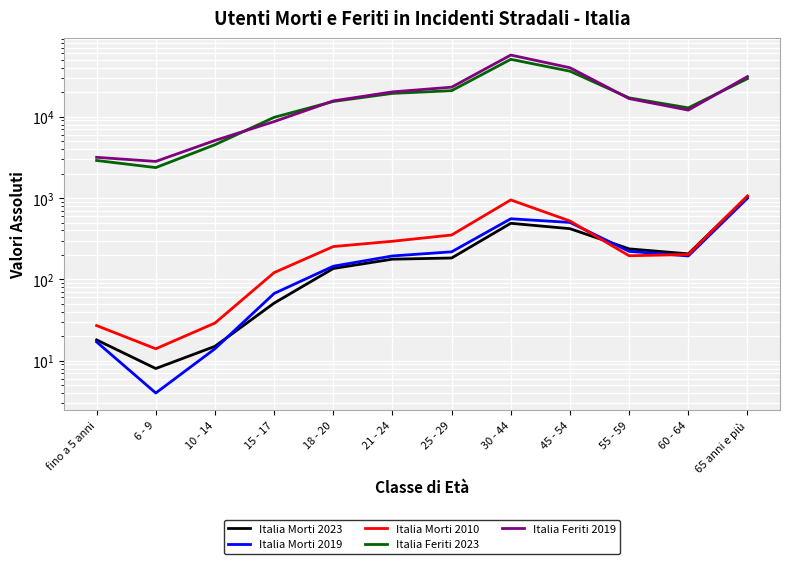

How many lines are shown in the chart?

5